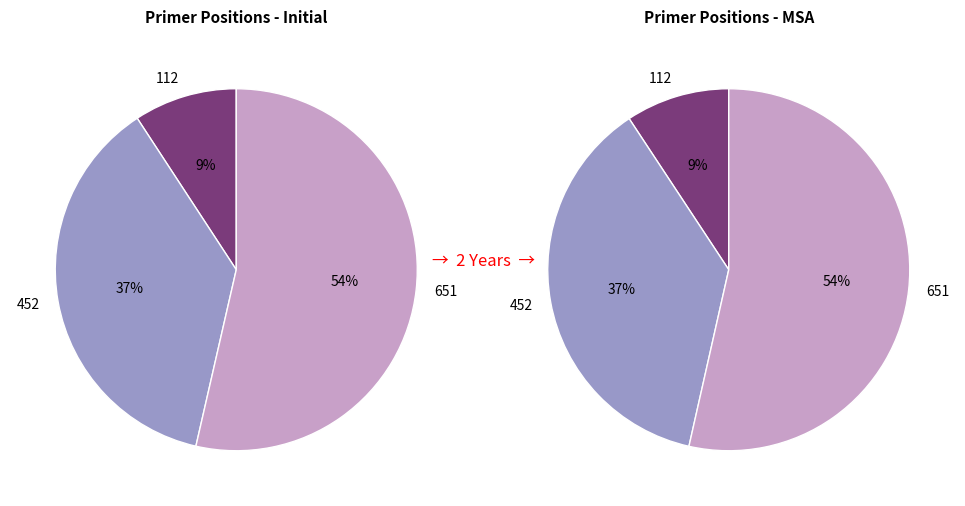

True or false: 112 accounts for 9% of the total.

True